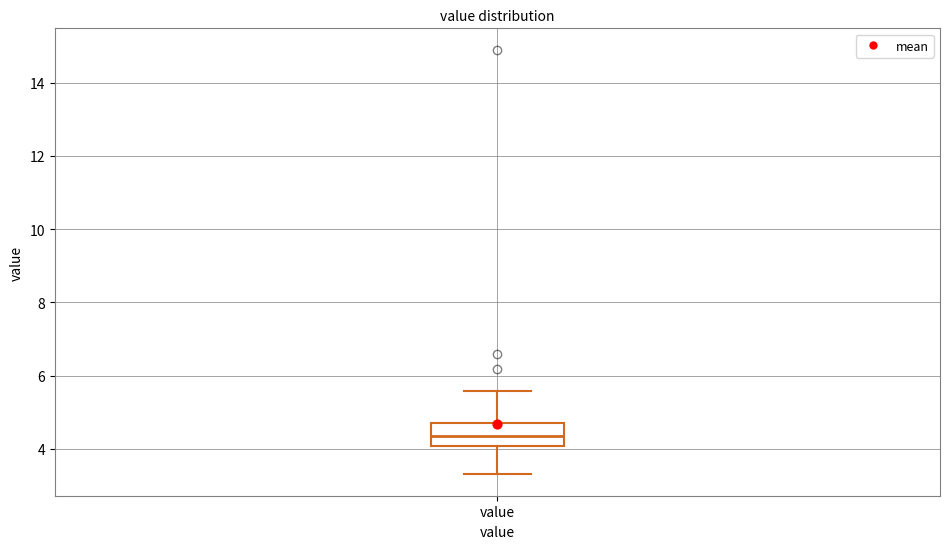

Where does the upper whisker of the box for value end on the y-axis? The values are not printed on the chart, so give them approximately, as read against the axis.

5.6